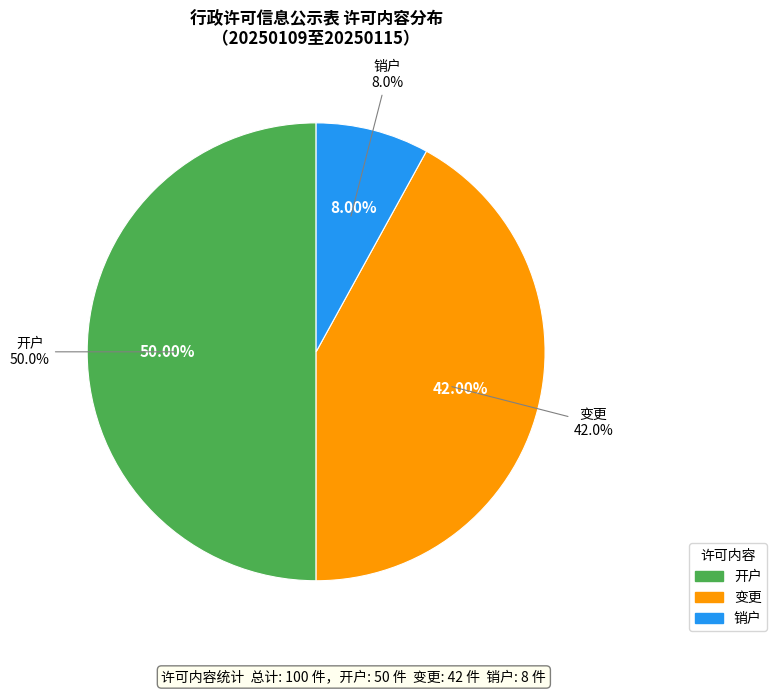

Is there a majority slice in this chart?

Yes